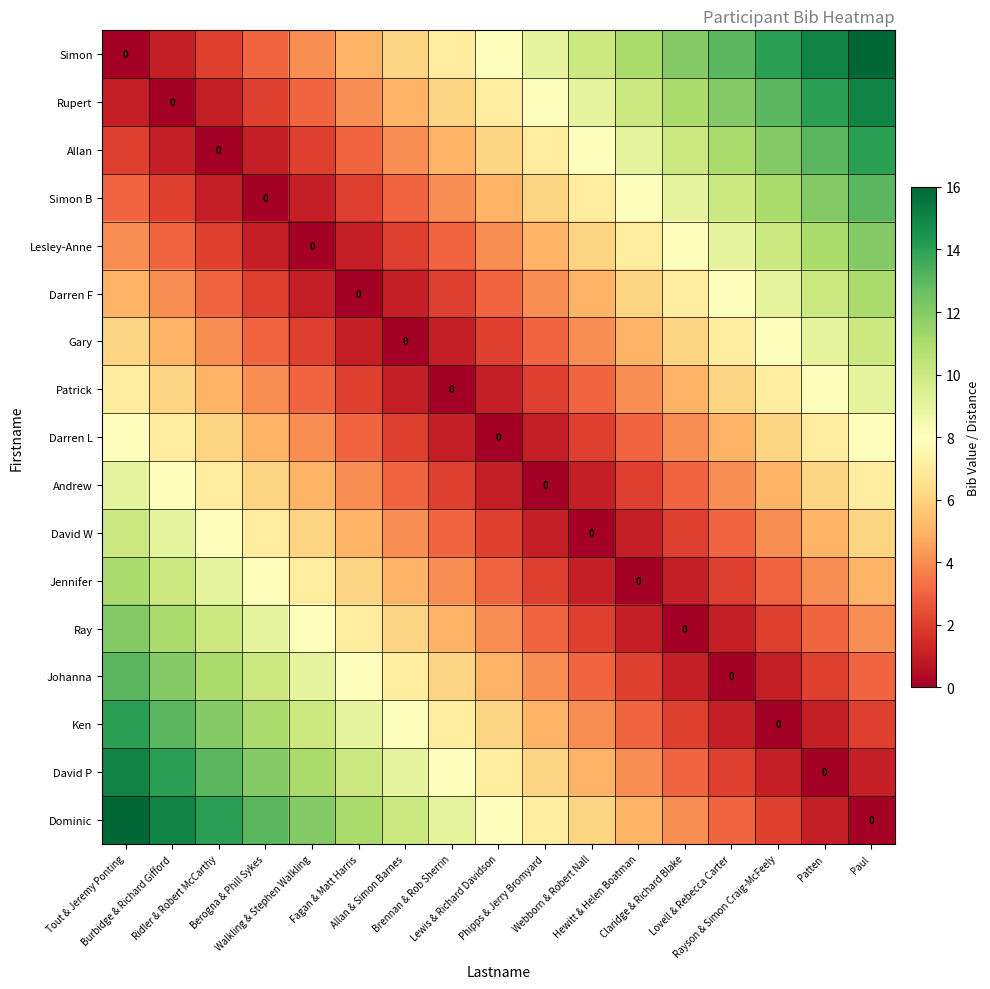

Where does the Jennifer series first go above 4?

Tout & Jeremy Ponting